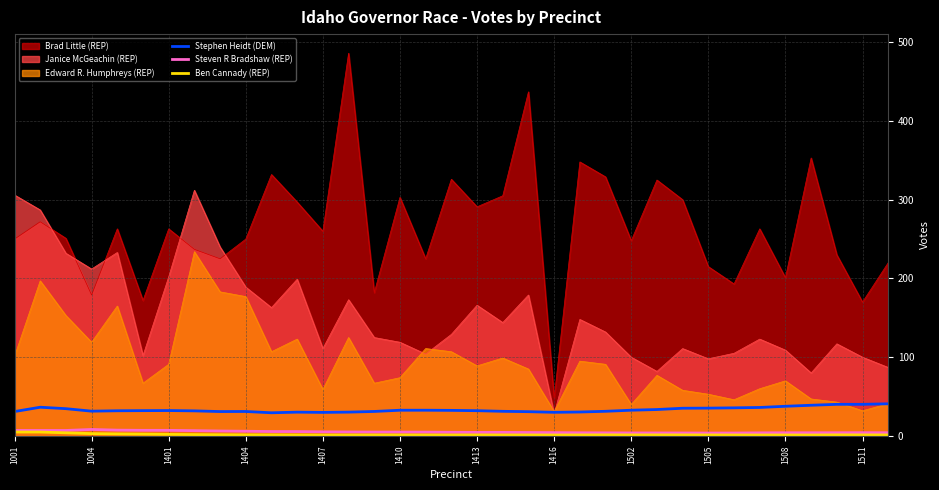

Which series has the largest range (max minus min)?

Brad Little (REP)